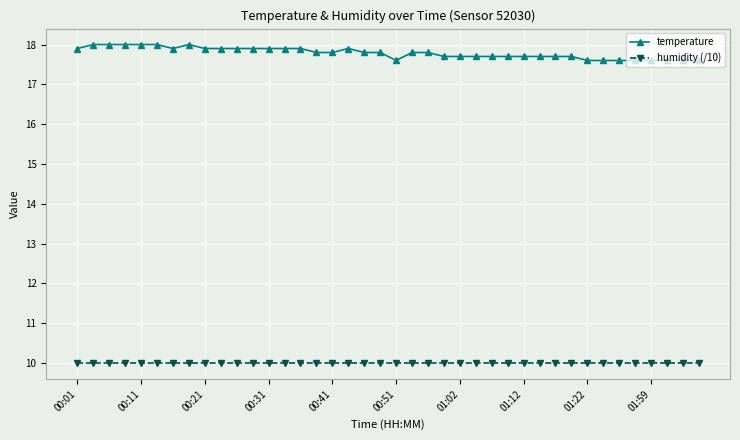

List the series in order of their peak value, highest first.

temperature, humidity (/10)